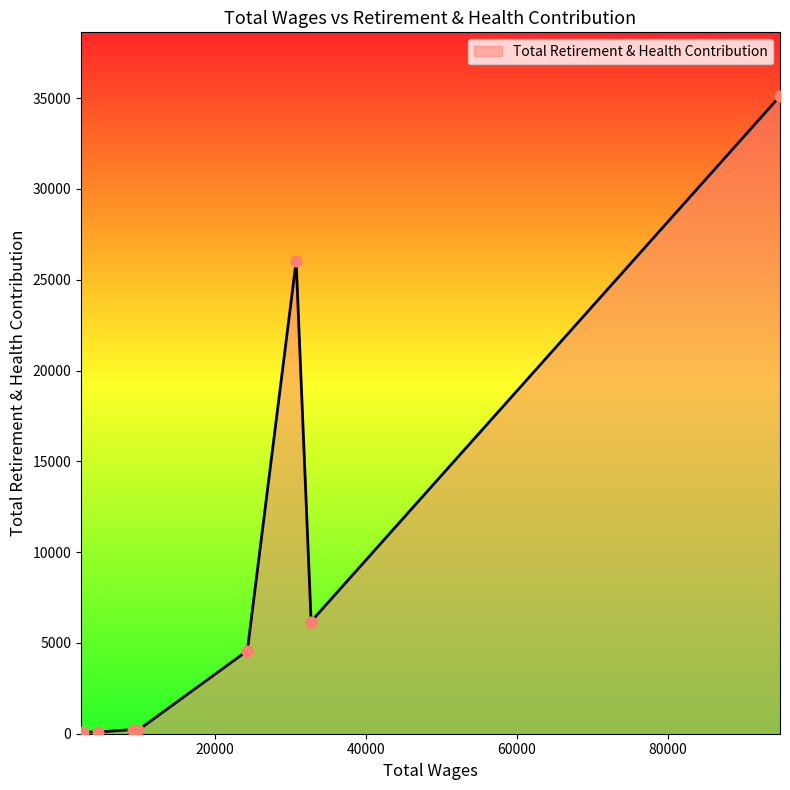

What is the greatest value displayed?

35114